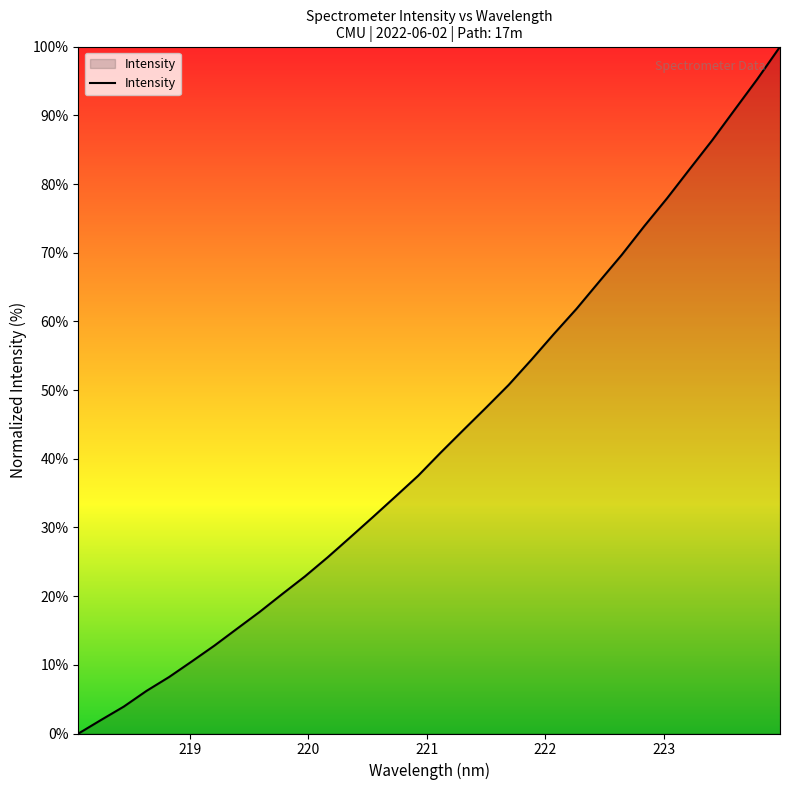

What is the greatest value displayed?

100.0